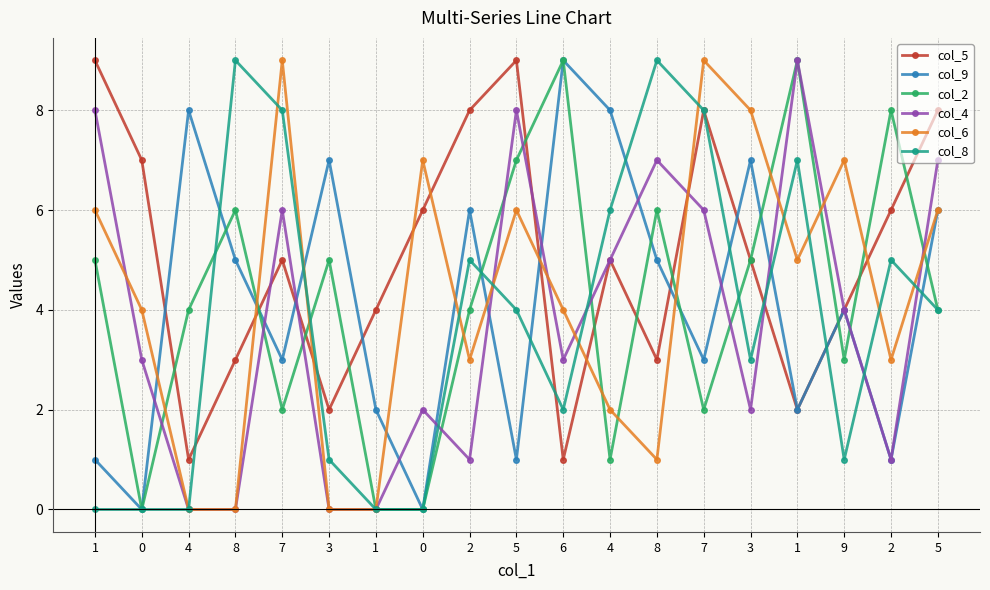

How many distinct data groups are displayed?

6